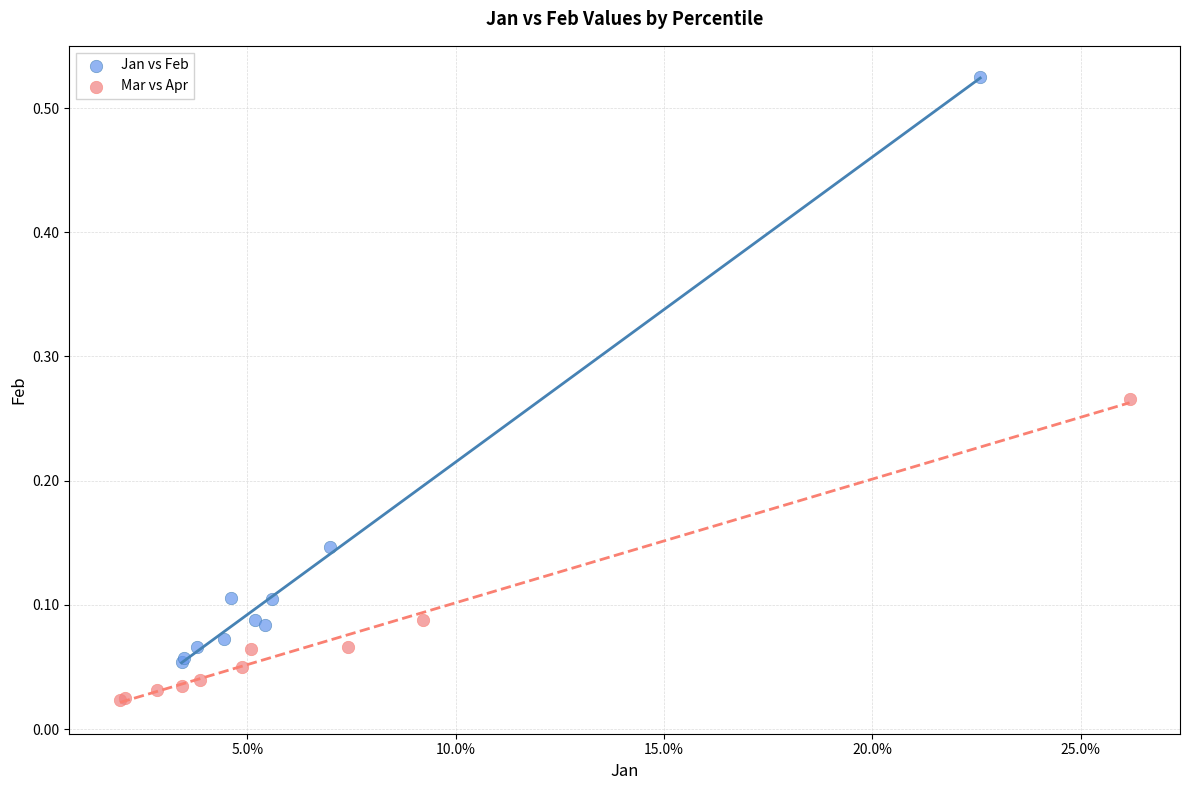

Which series contains the highest Y value?

Jan vs Feb